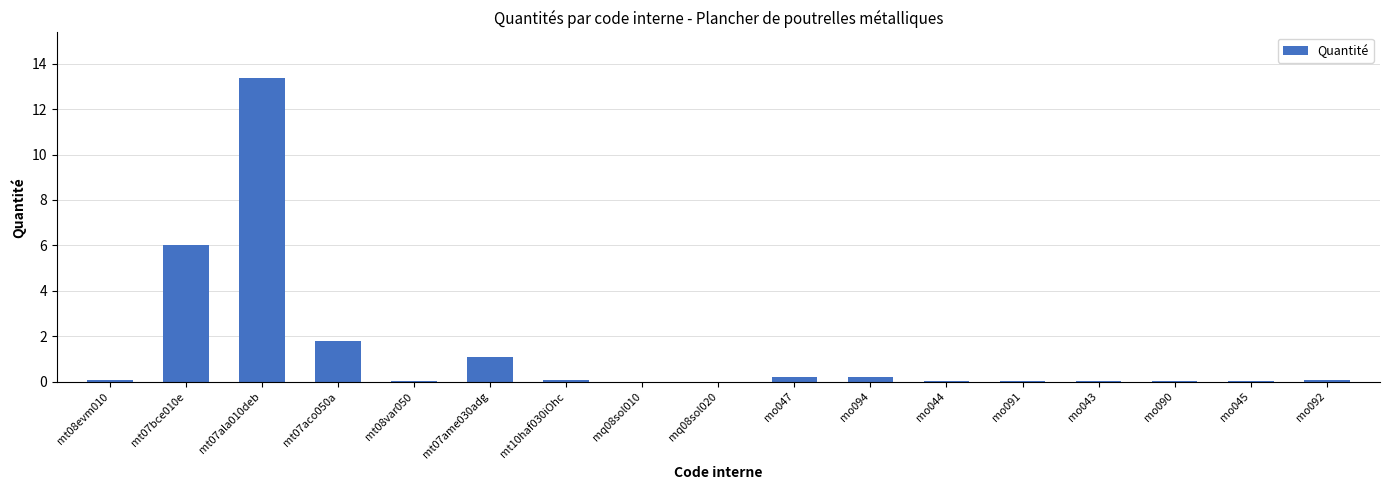

The value at mo044 is 0.1. True or false?

True